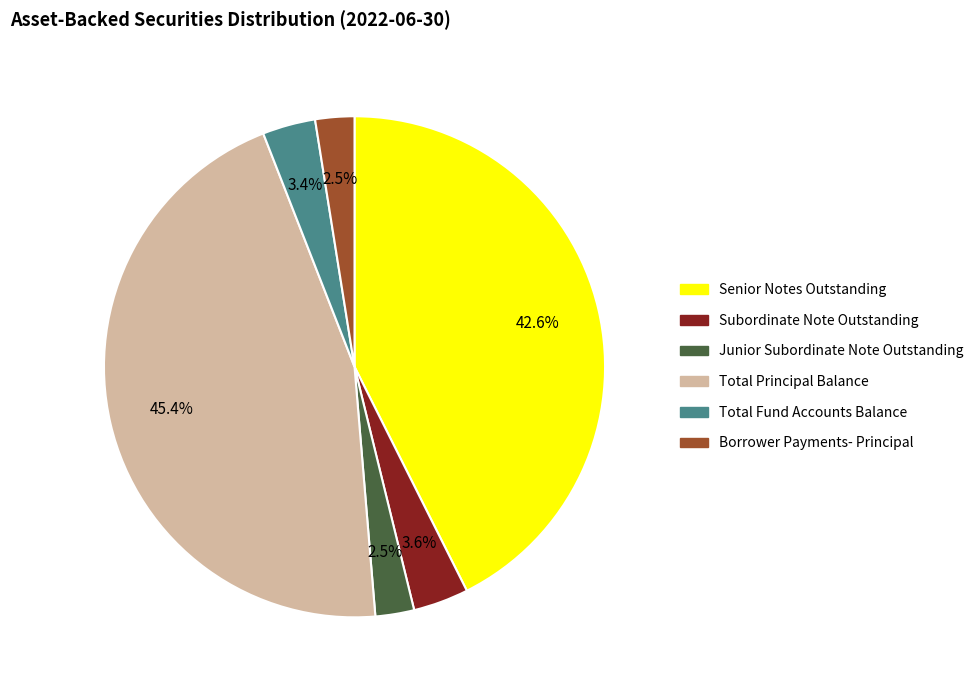

Count the number of slices in the pie.

6